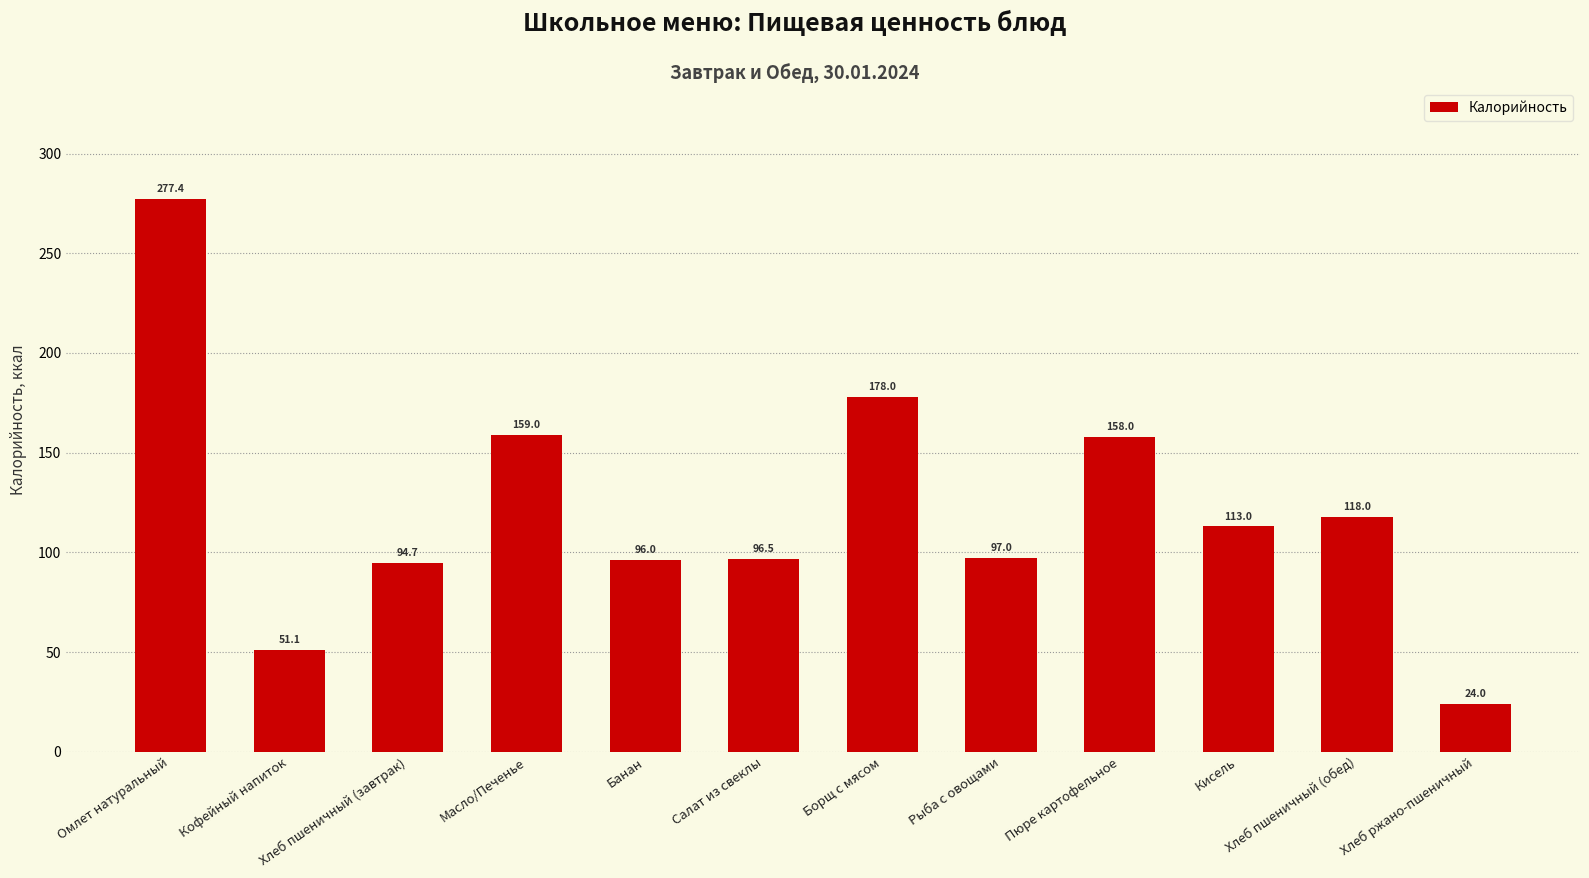

Reading left to right, what are all the values shown in this chart?

Омлет натуральный=277.4	Кофейный напиток=51.1	Хлеб пшеничный (завтрак)=94.7	Масло/Печенье=159.0	Банан=96.0	Салат из свеклы=96.5	Борщ с мясом=178.0	Рыба с овощами=97.0	Пюре картофельное=158.0	Кисель=113.0	Хлеб пшеничный (обед)=118.0	Хлеб ржано-пшеничный=24.0